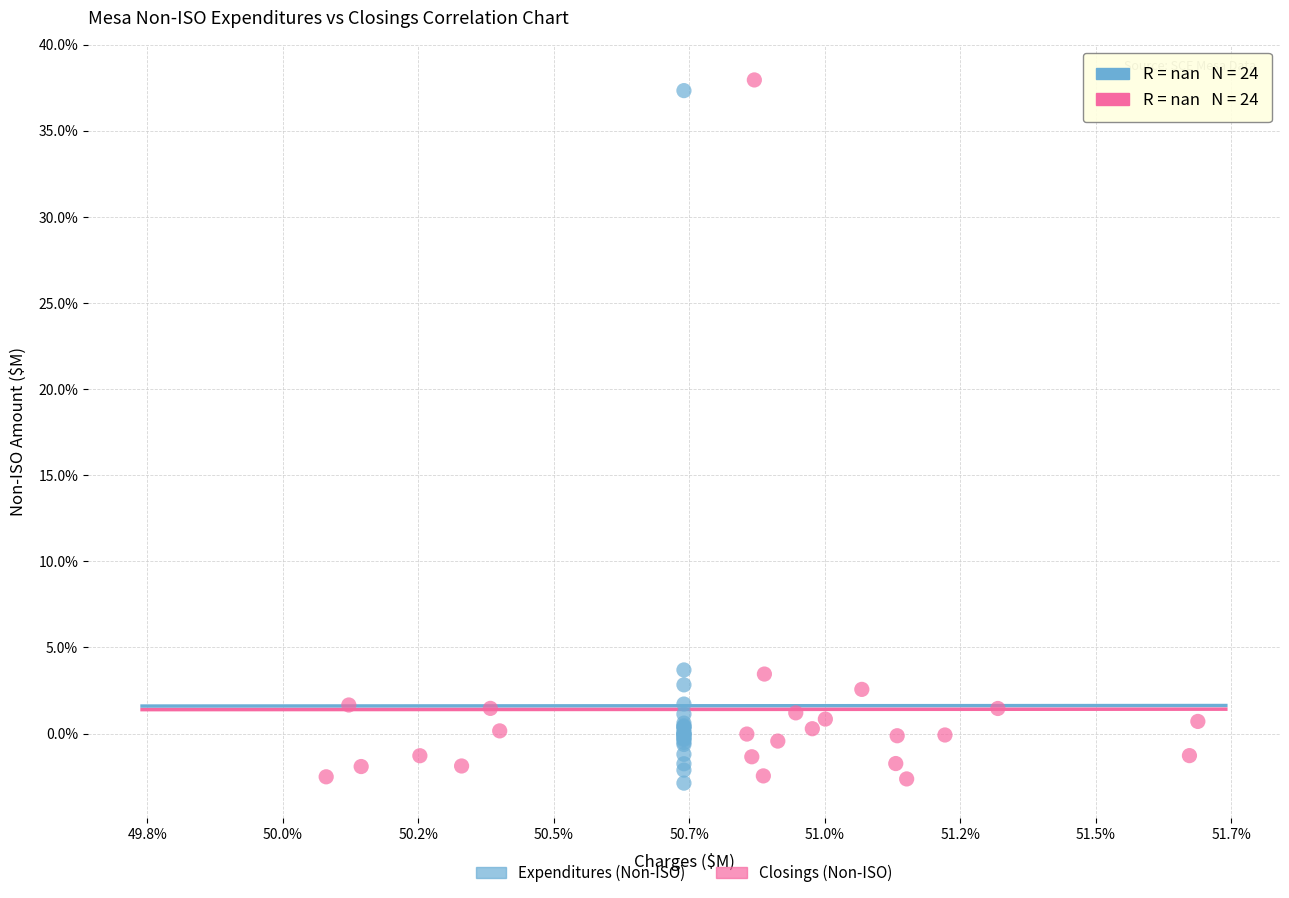

Which series contains the highest Y value?

Closings (Non-ISO)